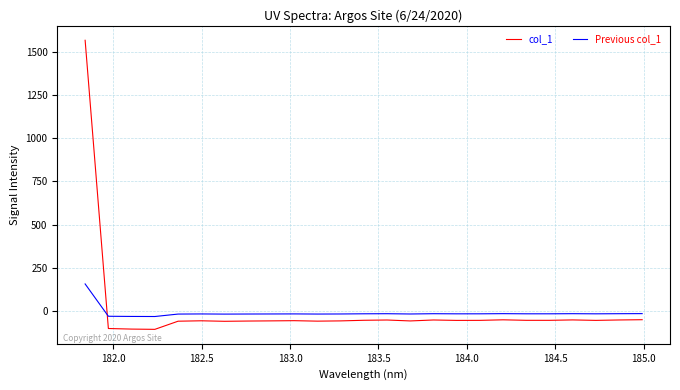

Does the chart have visible grid lines?

Yes